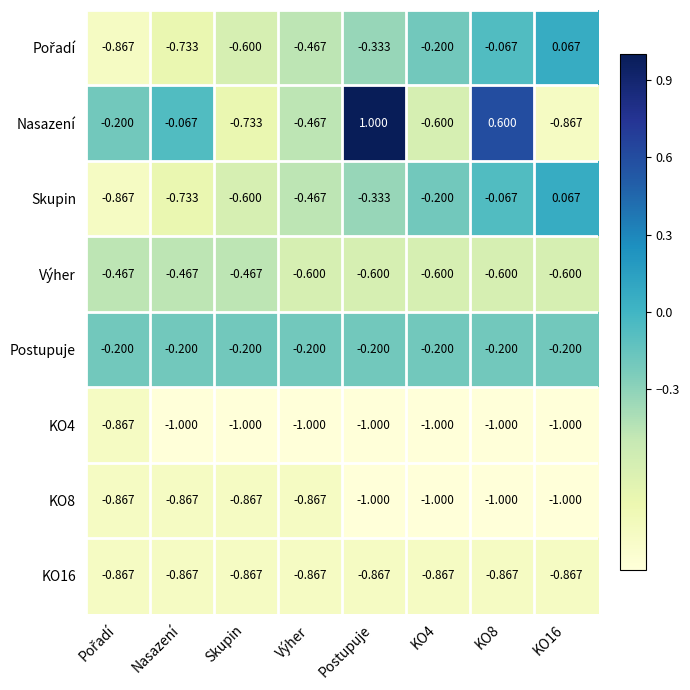

What is the total value across all series at Postupuje?

-3.3